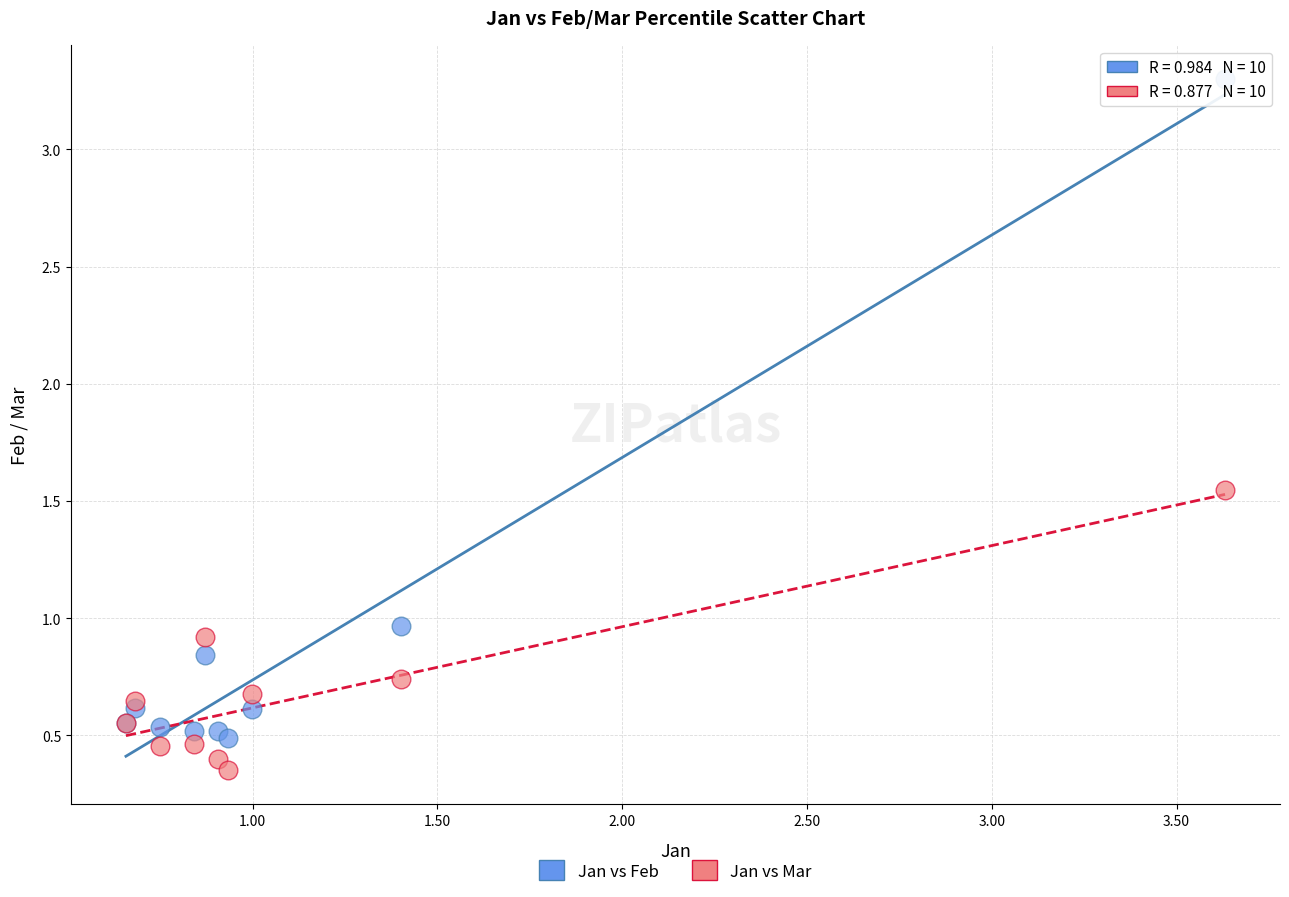

Which series contains the highest Y value?

Jan vs Feb